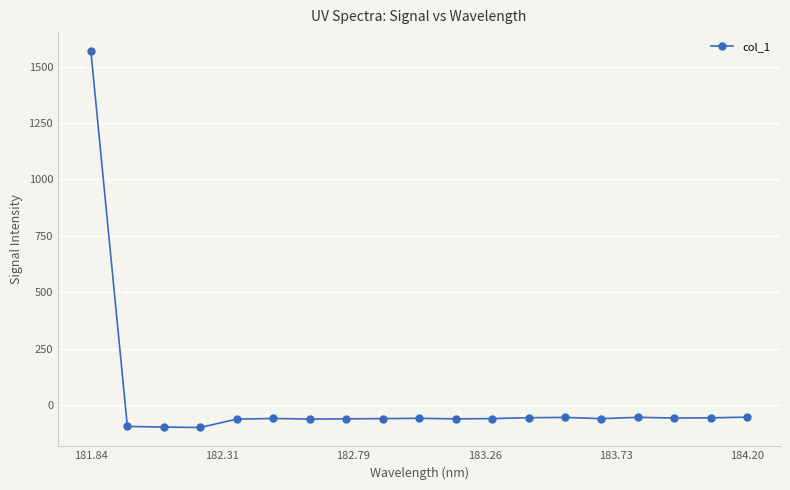

What is the difference between the maximum and minimum values?

1667.7